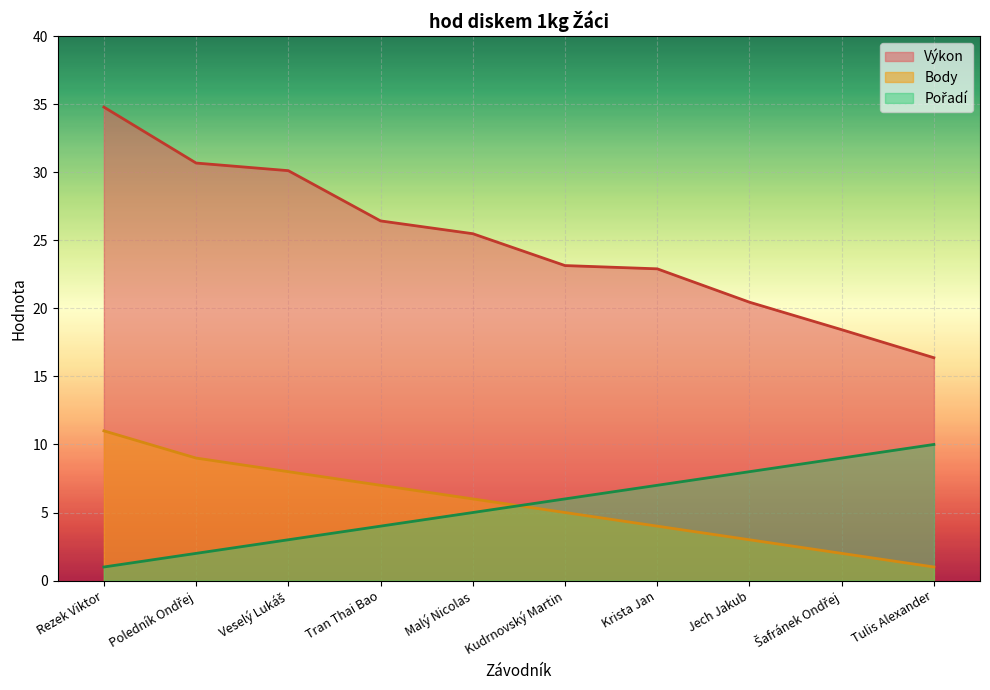

At which label does Pořadí reach its minimum?

Rezek Viktor